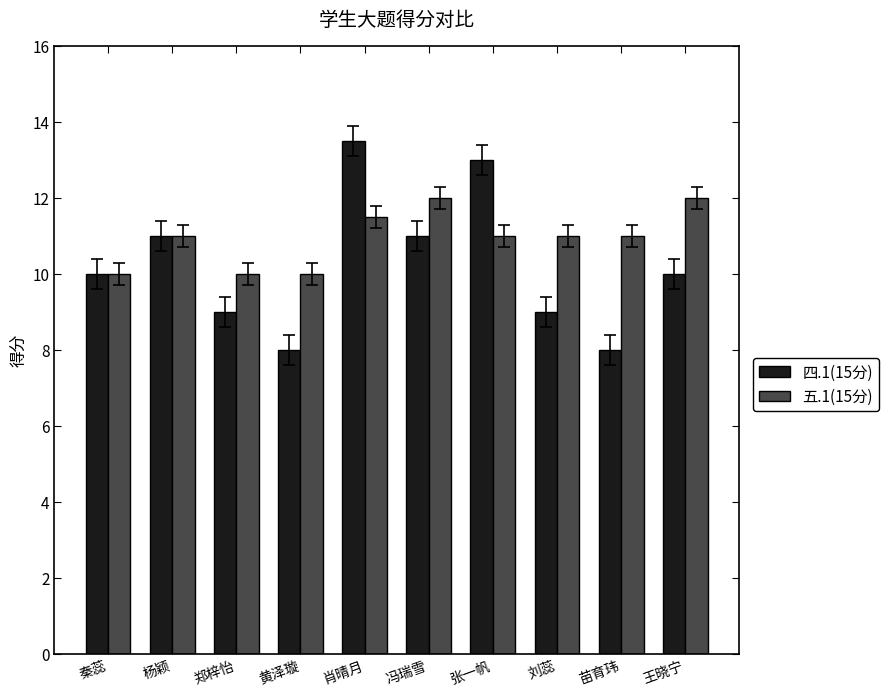

Between 秦蕊 and 王晓宁, which series saw the biggest shift?

五.1(15分)